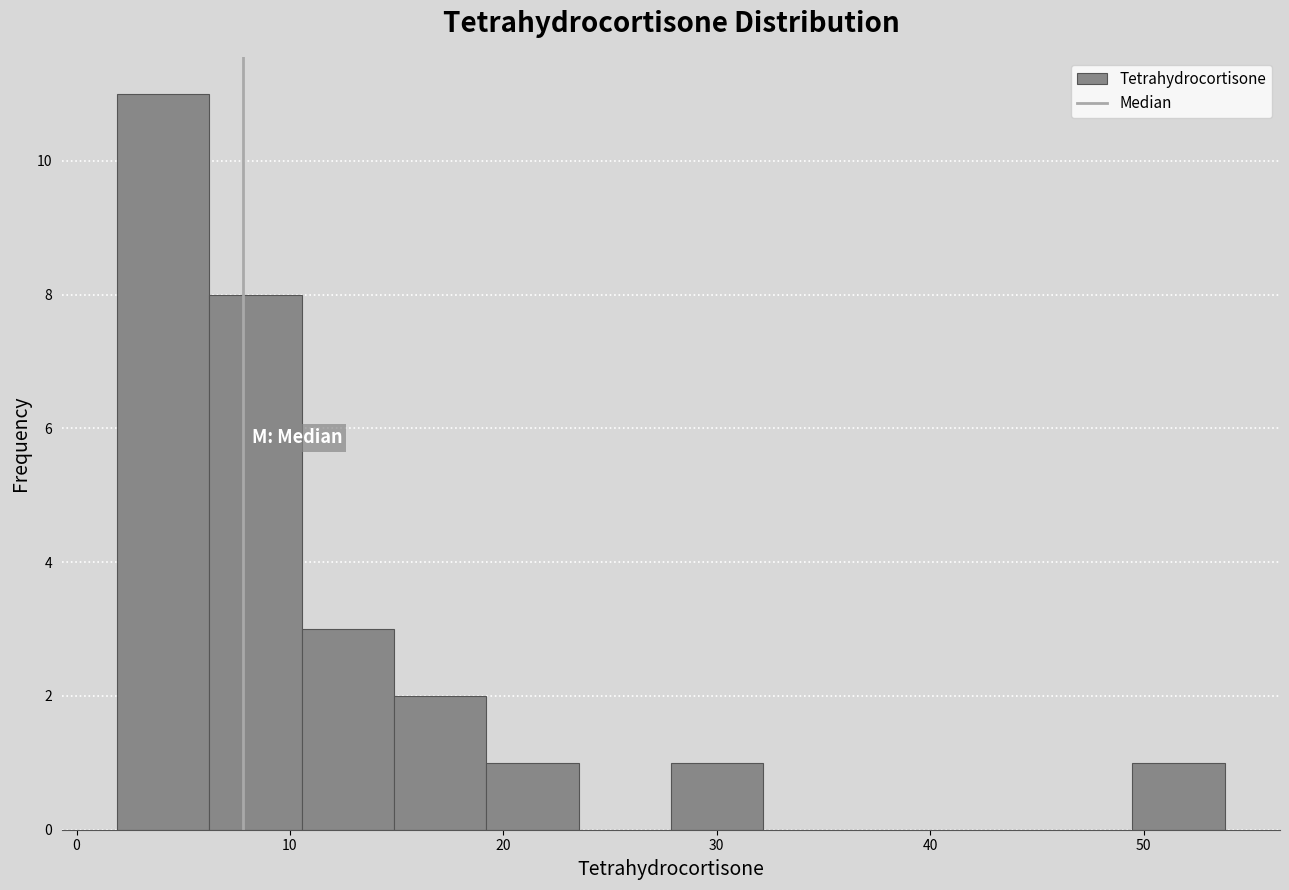

Reading left to right, transcribe this chart: for each bar, give the range it covers on the x-axis and its height. Neither the bar edges nor the heights are printed on the chart, so give them approximately, as read against the axes.

2 to 6: 11
6 to 11: 8
11 to 15: 3
15 to 19: 2
19 to 24: 1
24 to 28: 0
28 to 32: 1
32 to 37: 0
37 to 41: 0
41 to 45: 0
45 to 49: 0
49 to 54: 1